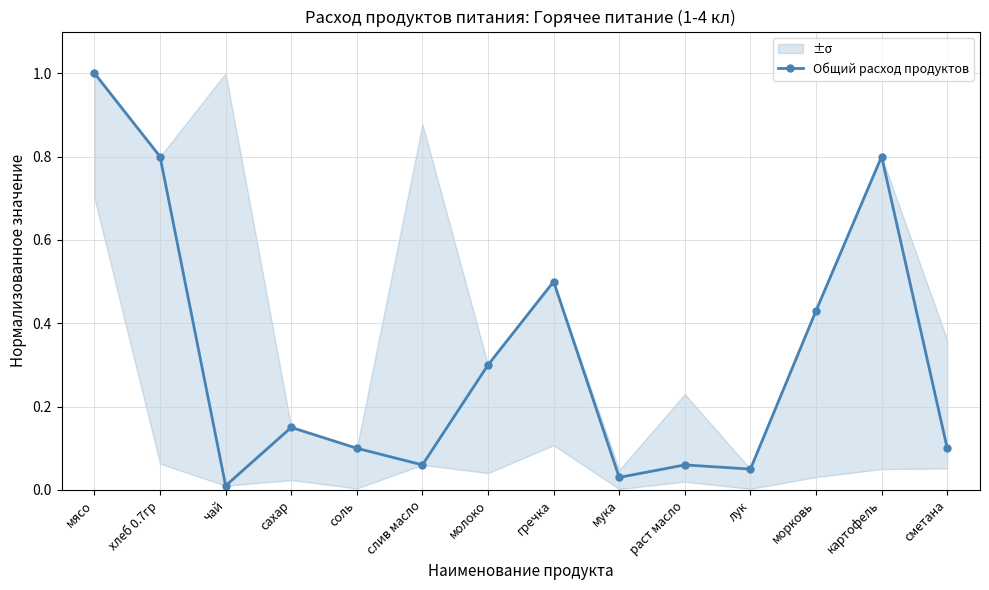

What is the greatest value displayed?

1.0